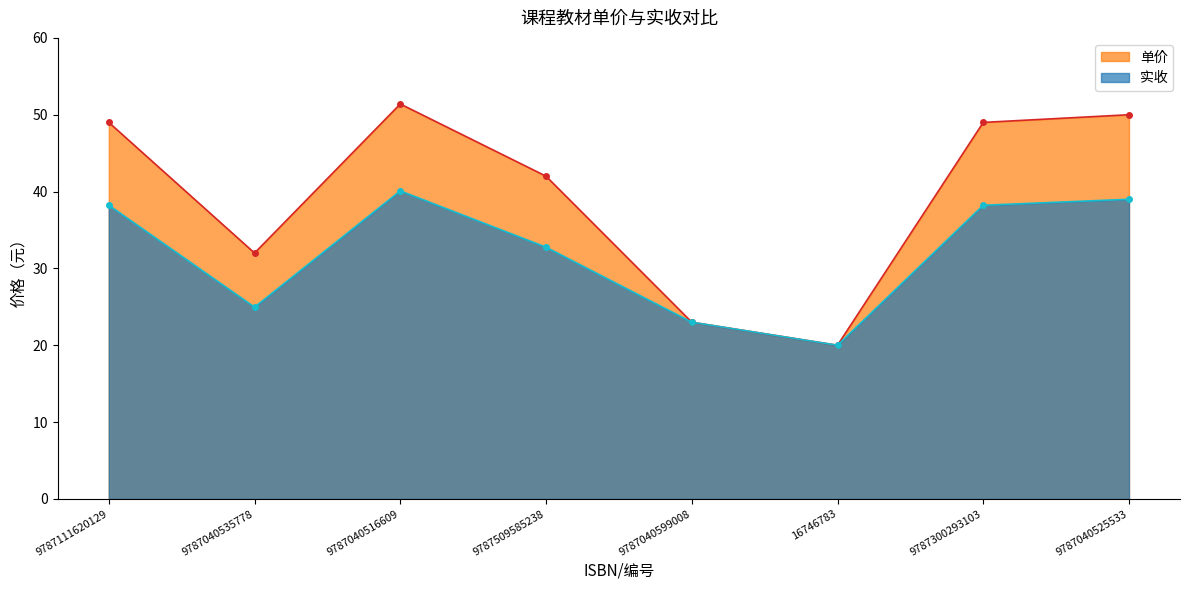

The value of 实收 at 9787300293103 is 38.2. True or false?

True